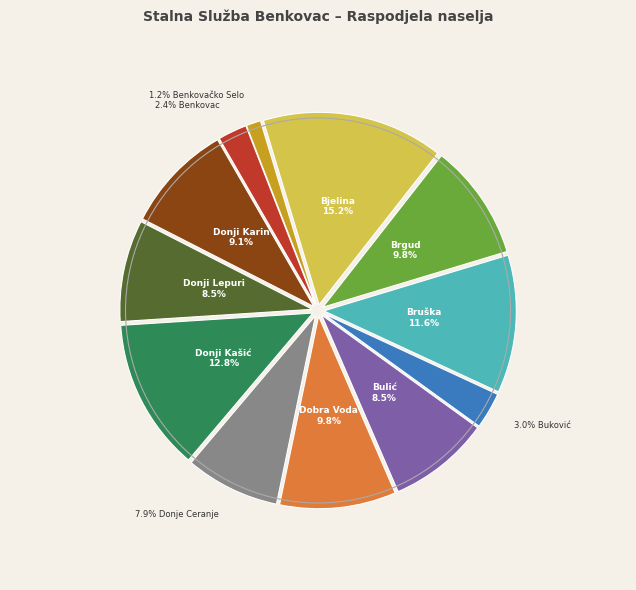

To the nearest percent, what is the difference between the largest and smallest slice percentages?

14%